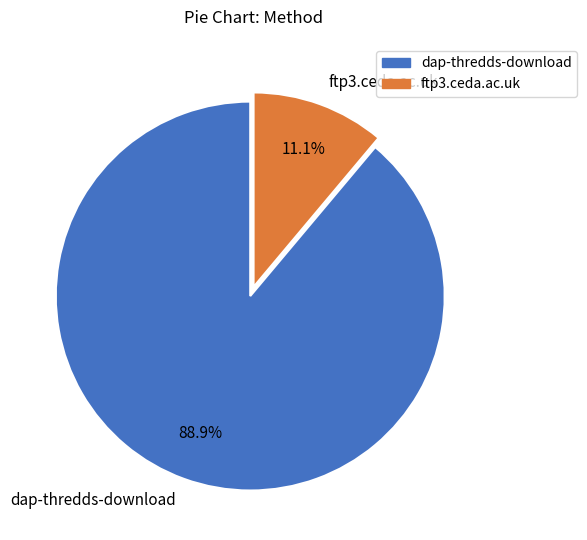

To the nearest percent, what percentage of the pie is dap-thredds-download?

89%